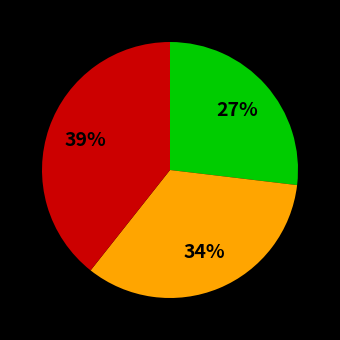

How many slices are in this pie chart?

3